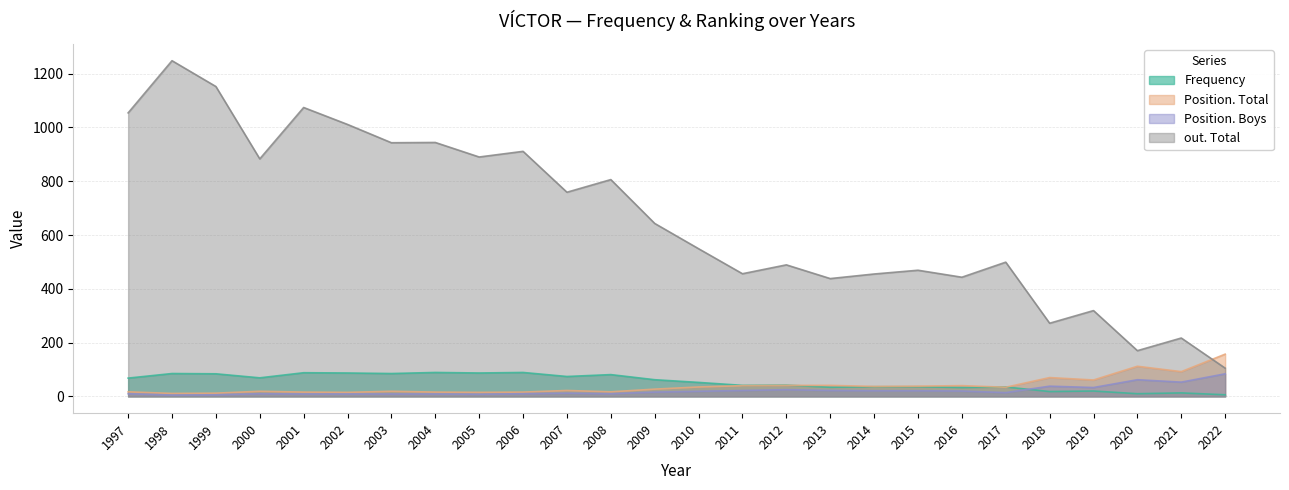

Where does the Frequency series first go above 62?

1997